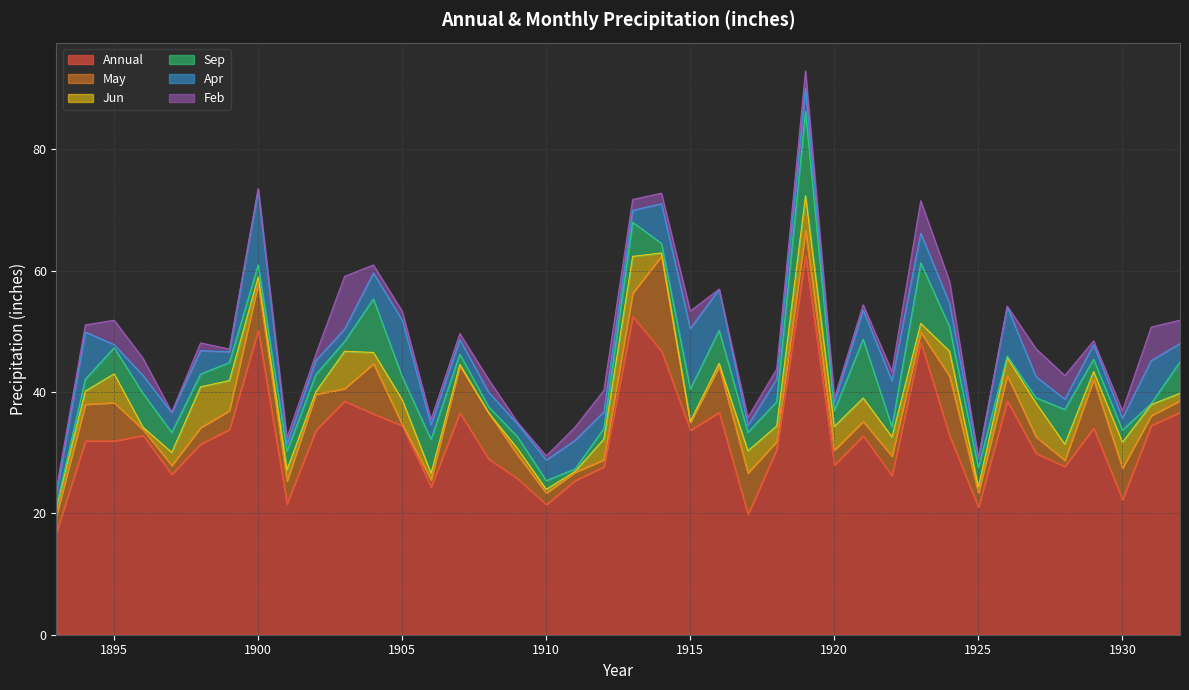

What is the difference between the maximum and minimum values in the Jun series?

6.7